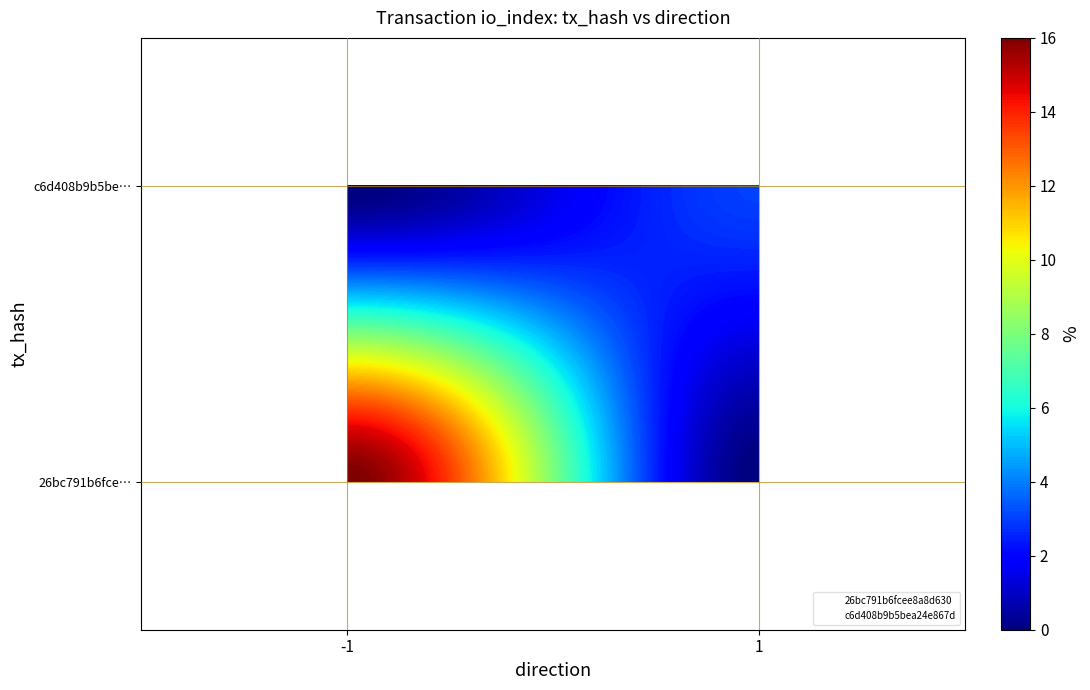

Which series has the largest total across all categories?

c6d408b9b5bea24e867d